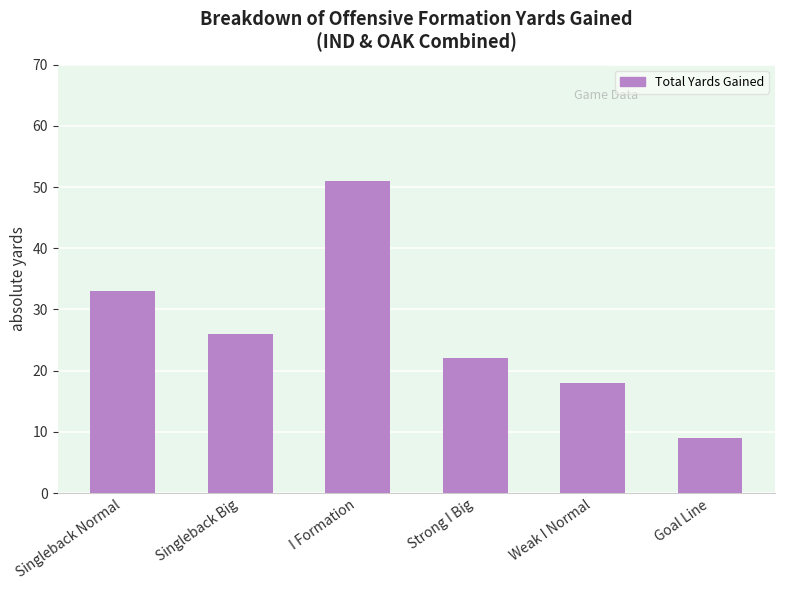

Rank the categories by value from highest to lowest.

I Formation, Singleback Normal, Singleback Big, Strong I Big, Weak I Normal, Goal Line